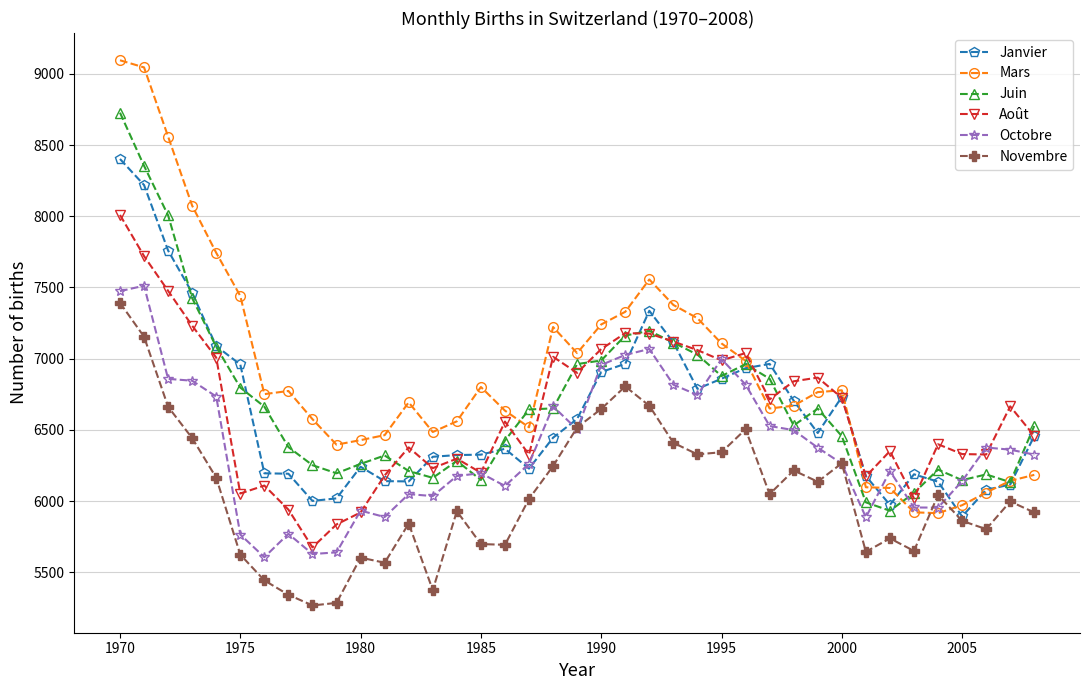

Does the chart have visible grid lines?

Yes